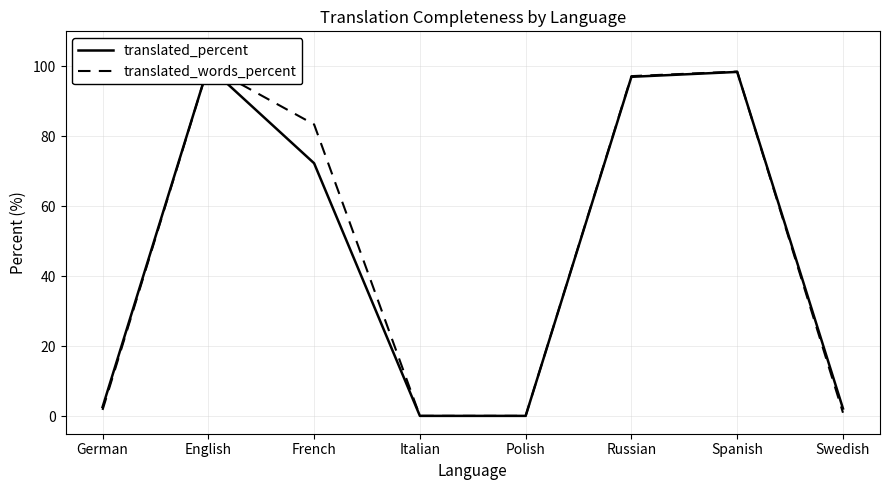

How many series are shown in this chart?

2